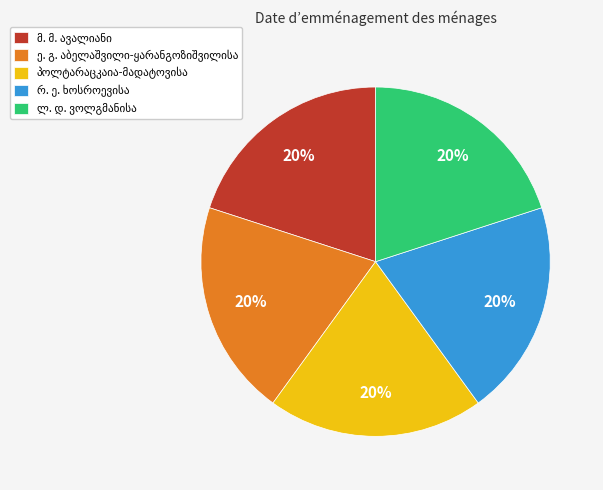

To the nearest percent, what is the average slice percentage?

20%